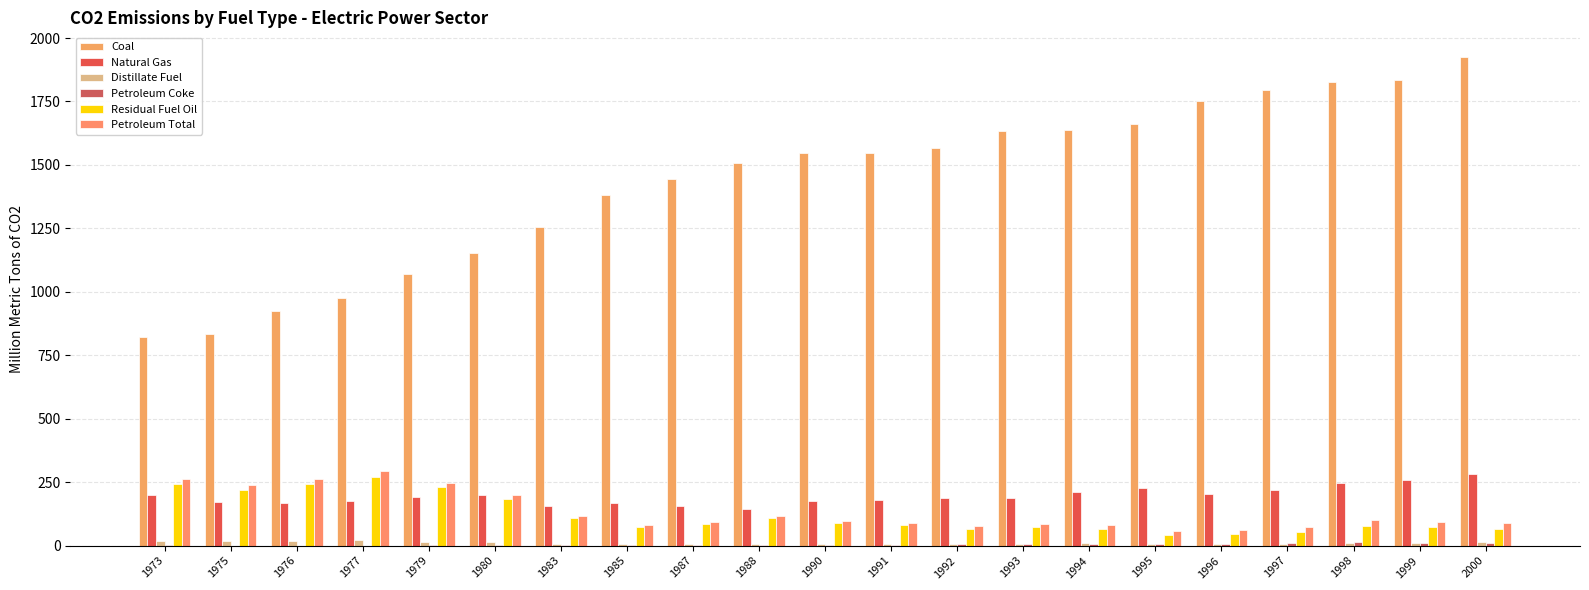

How many series are shown in this chart?

6